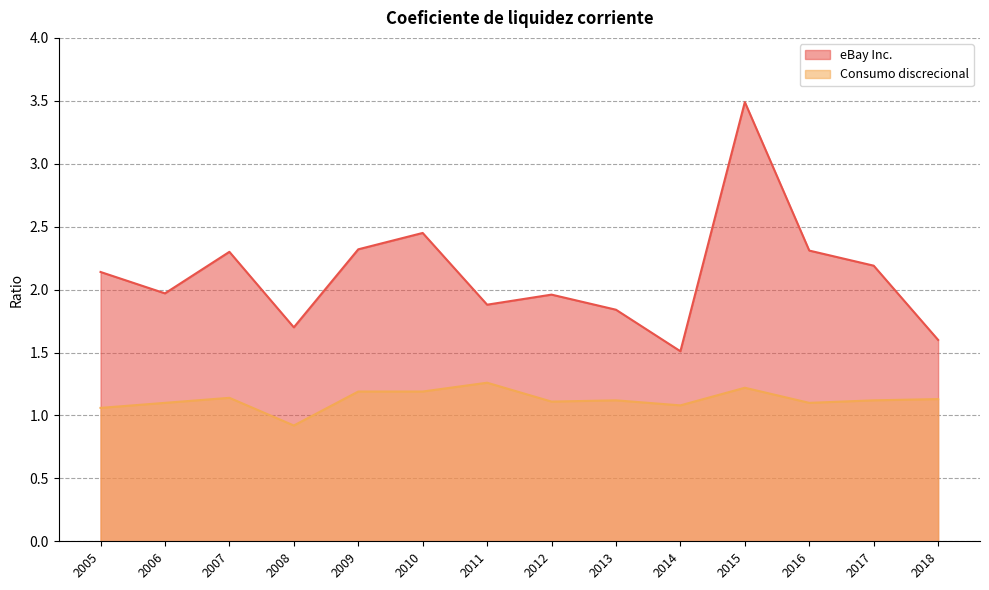

List the series in order of their overall mean, highest first.

eBay Inc., Consumo discrecional